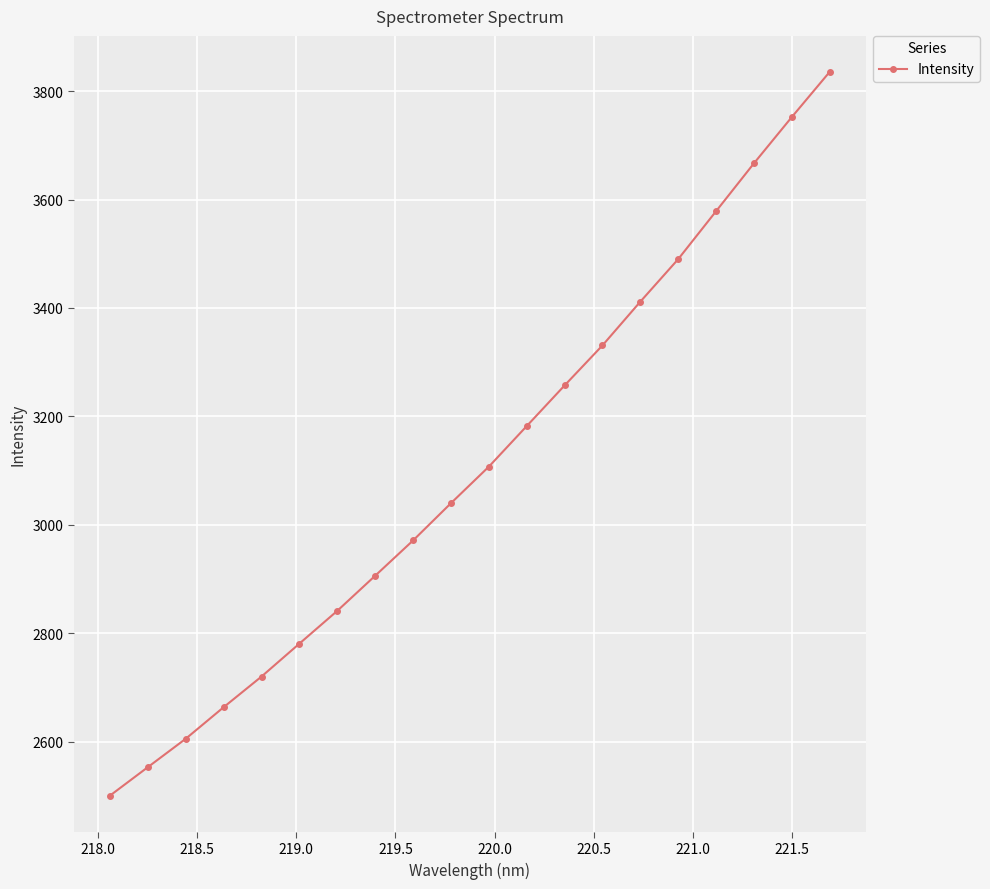

What is the difference between the maximum and second lowest values?

1282.1